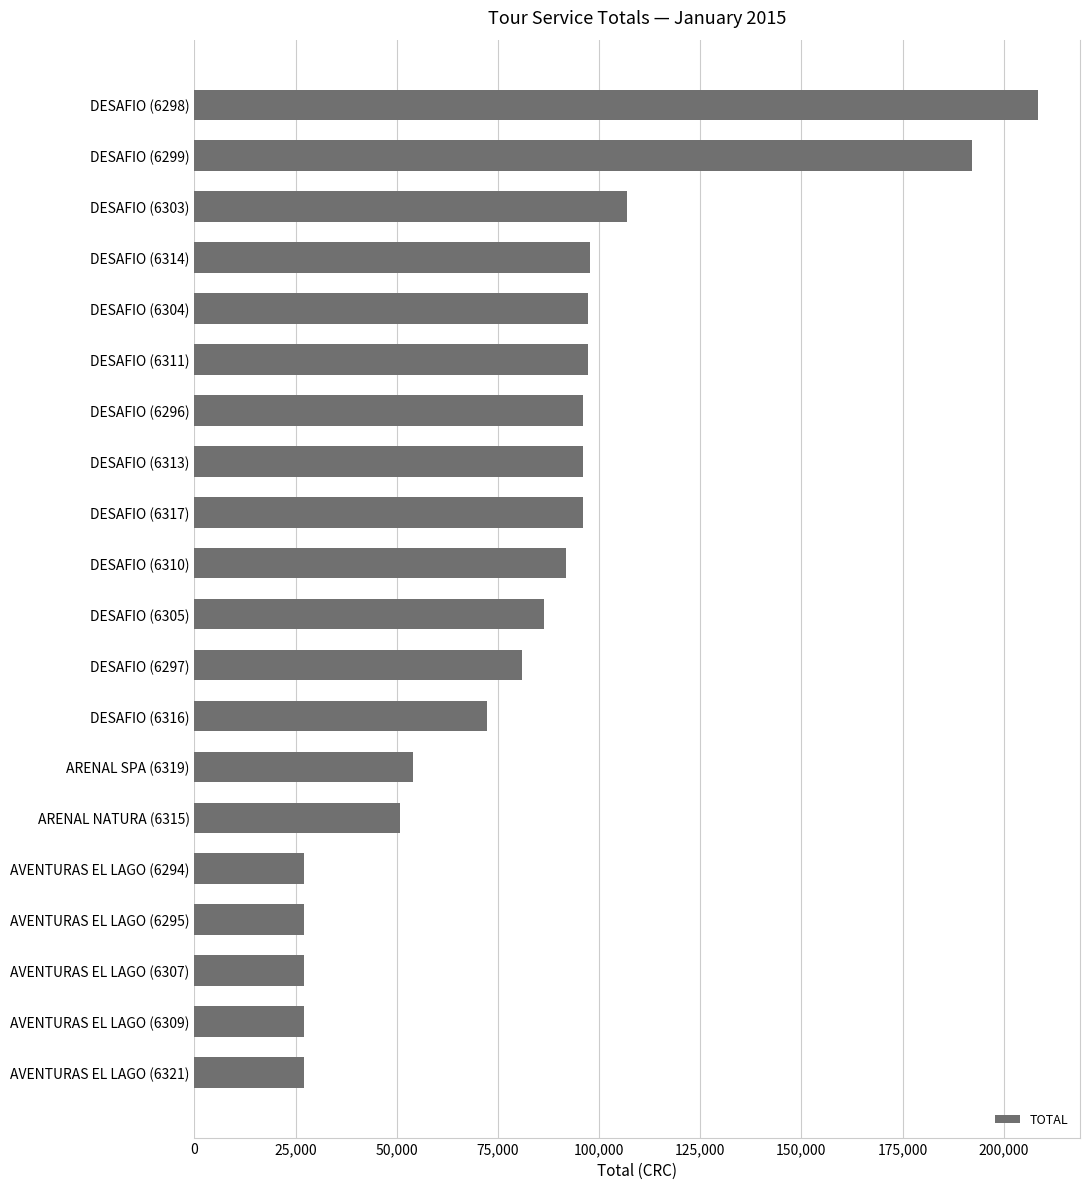

True or false: the data shows 100700 at DESAFIO (6298).

False